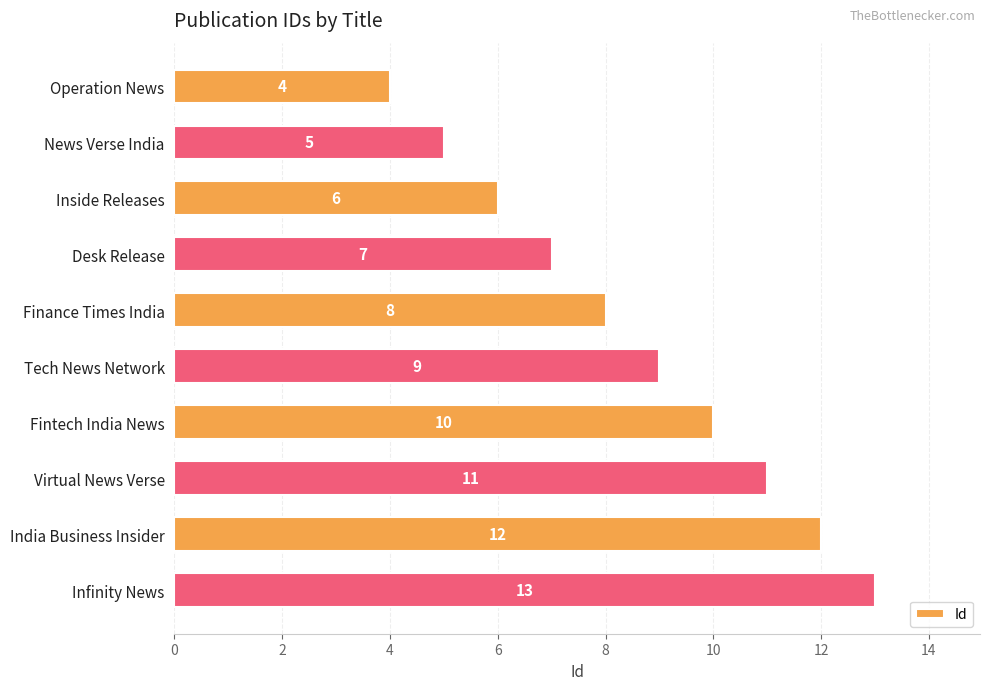

What is the label of the 1st bar from the bottom?

Infinity News